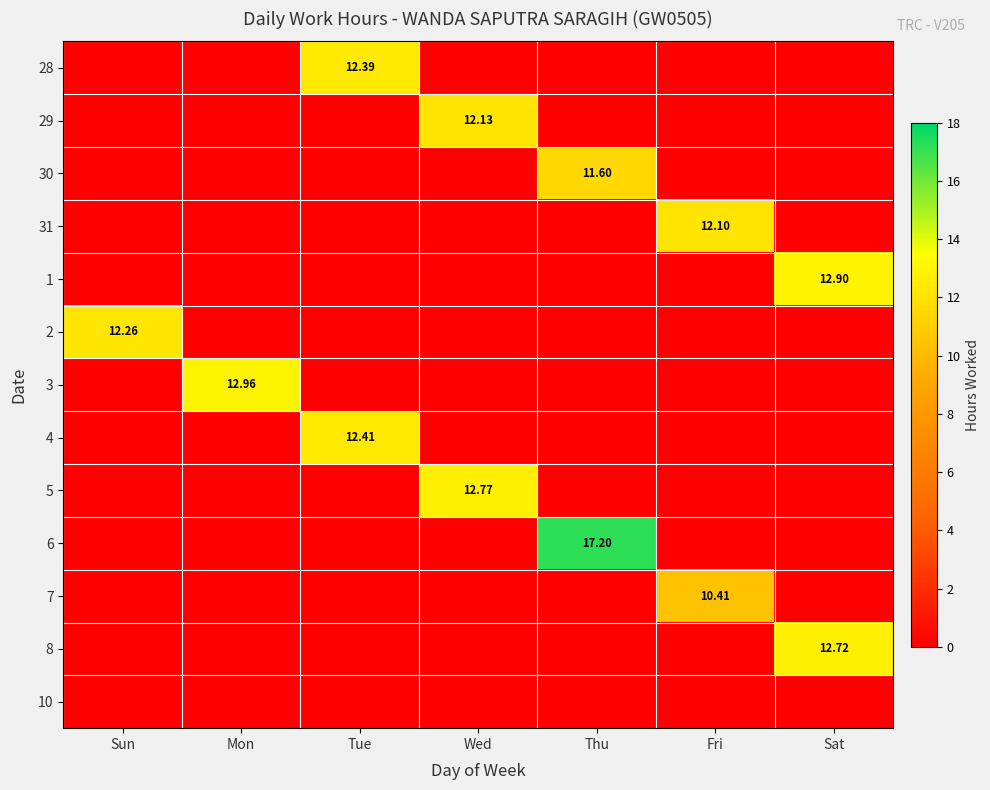

Where is 29 nearest to the value 6?

Sun